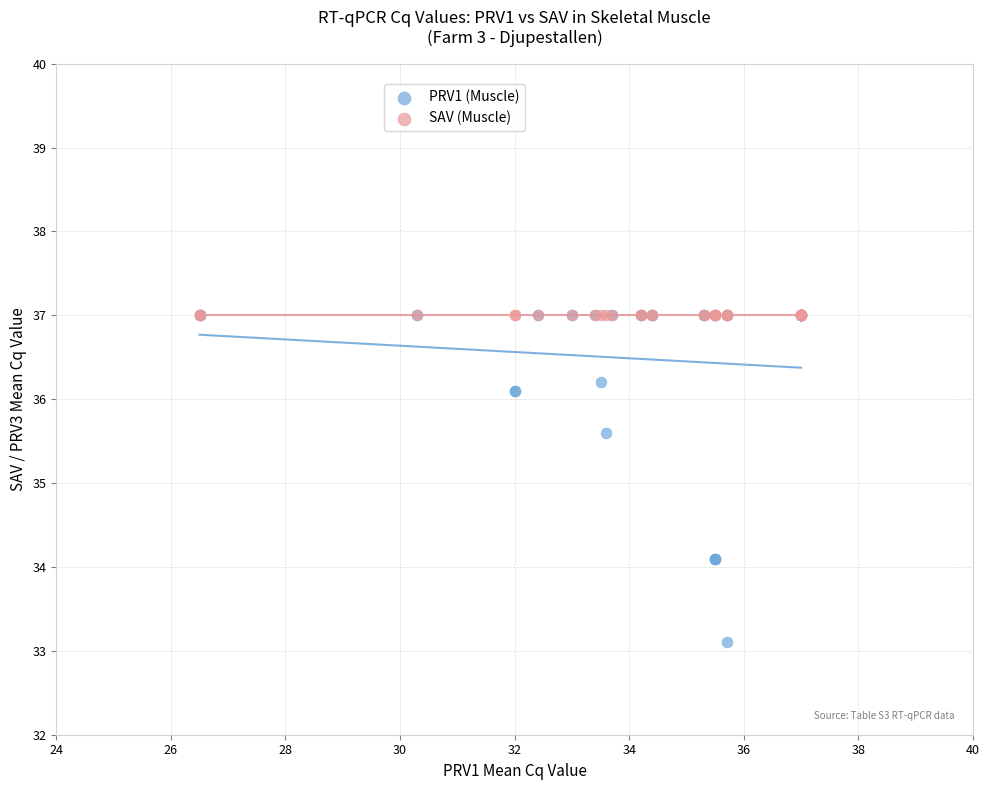

In the PRV1 (Muscle) series, what Y value is closest to 35?

35.6